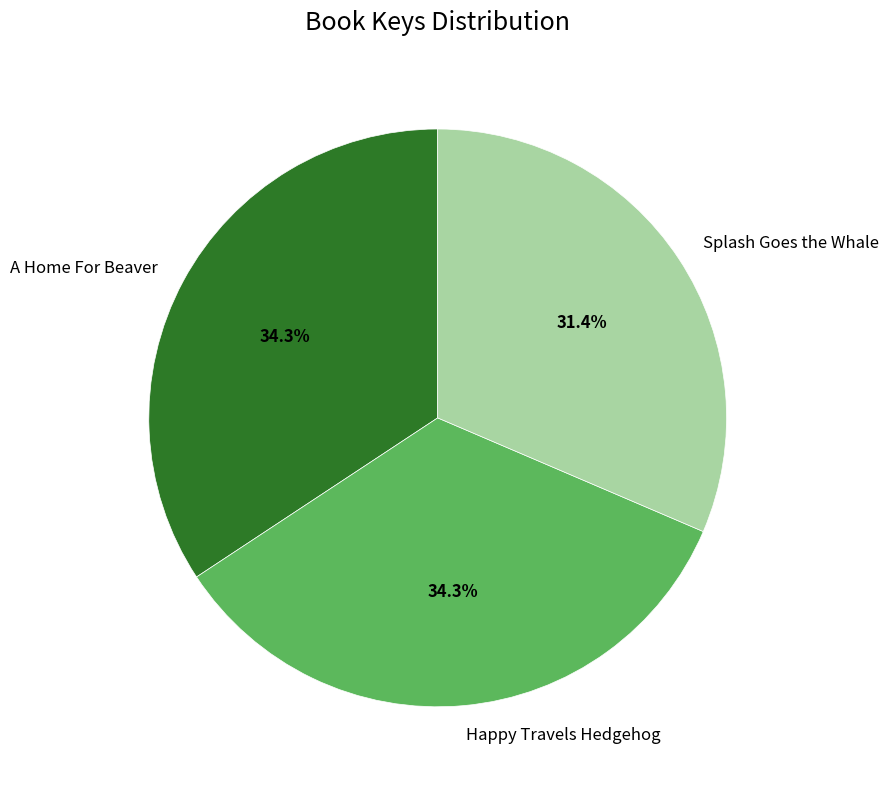

What is the smallest slice in the pie chart?

Splash Goes the Whale